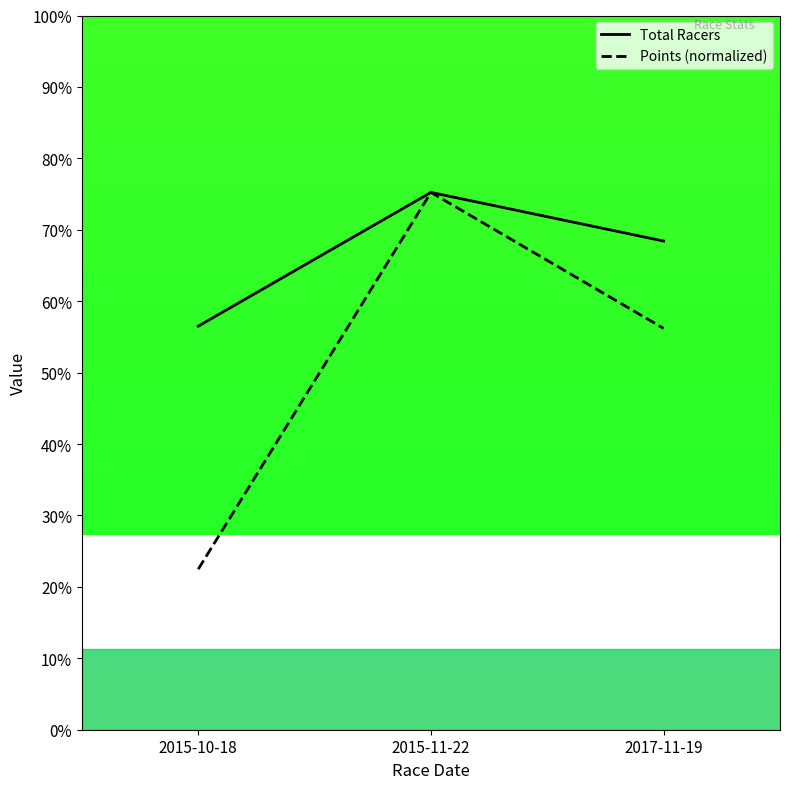

What are all the series names shown in the legend?

Total Racers, Points (normalized)